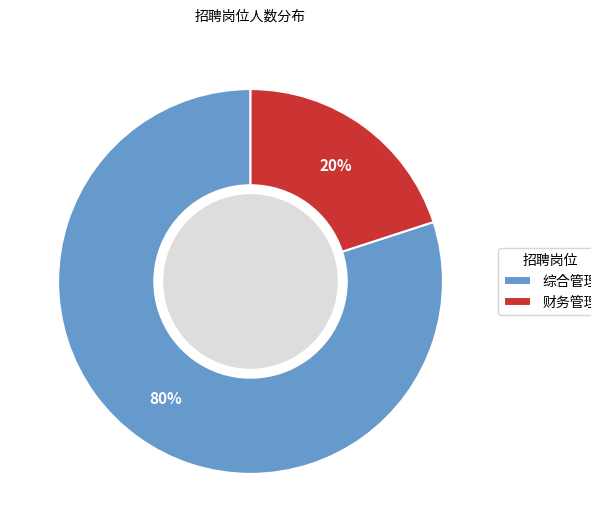

Which slice represents more than half of the pie?

综合管理